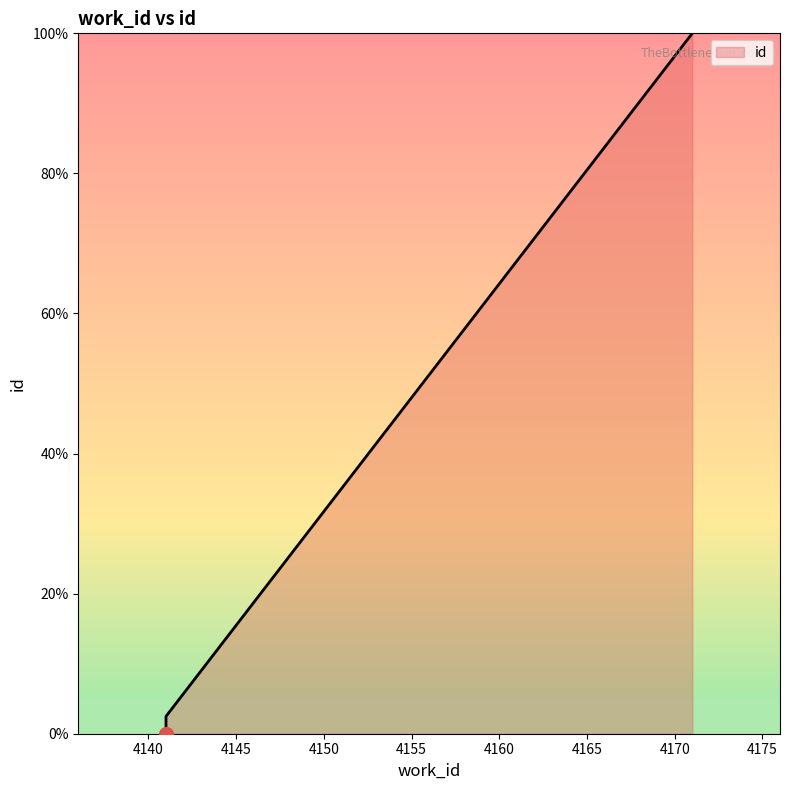

What is the difference between the maximum and minimum values?

100.0